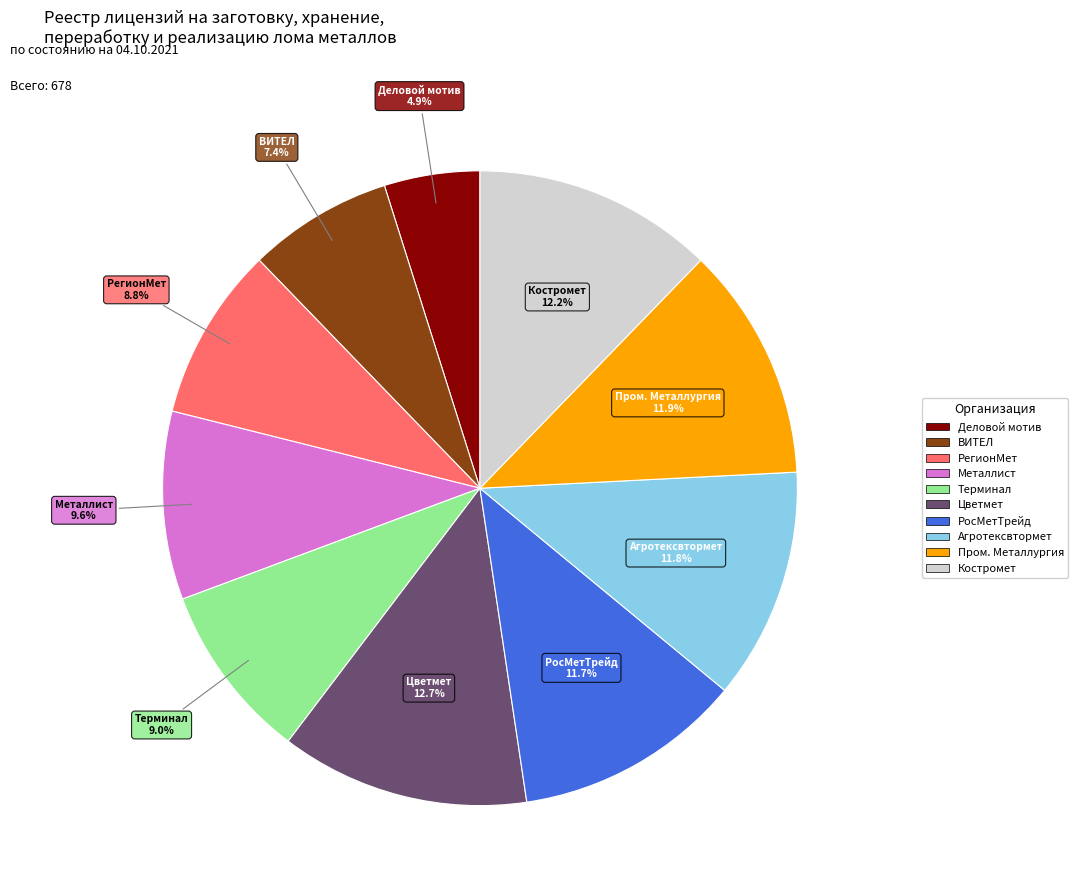

Is the sum of РегионМет and Агротексвтормет greater than half?

No